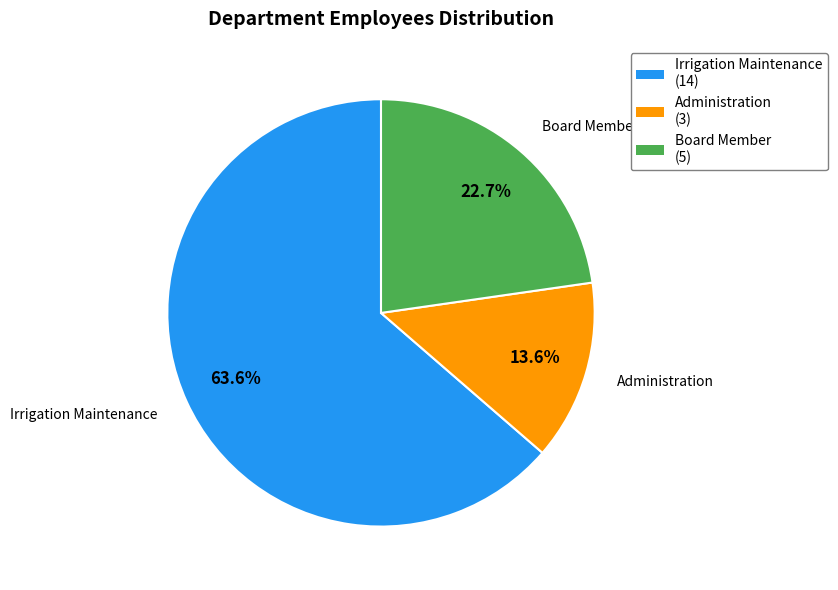

Which category has the biggest portion of the pie?

Irrigation Maintenance